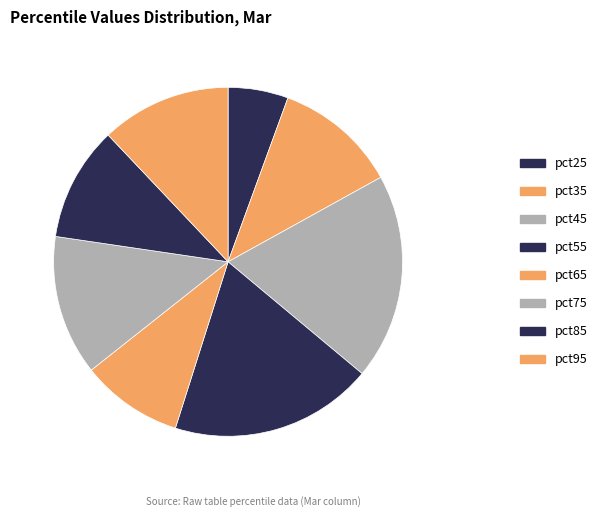

Count the number of slices in the pie.

8